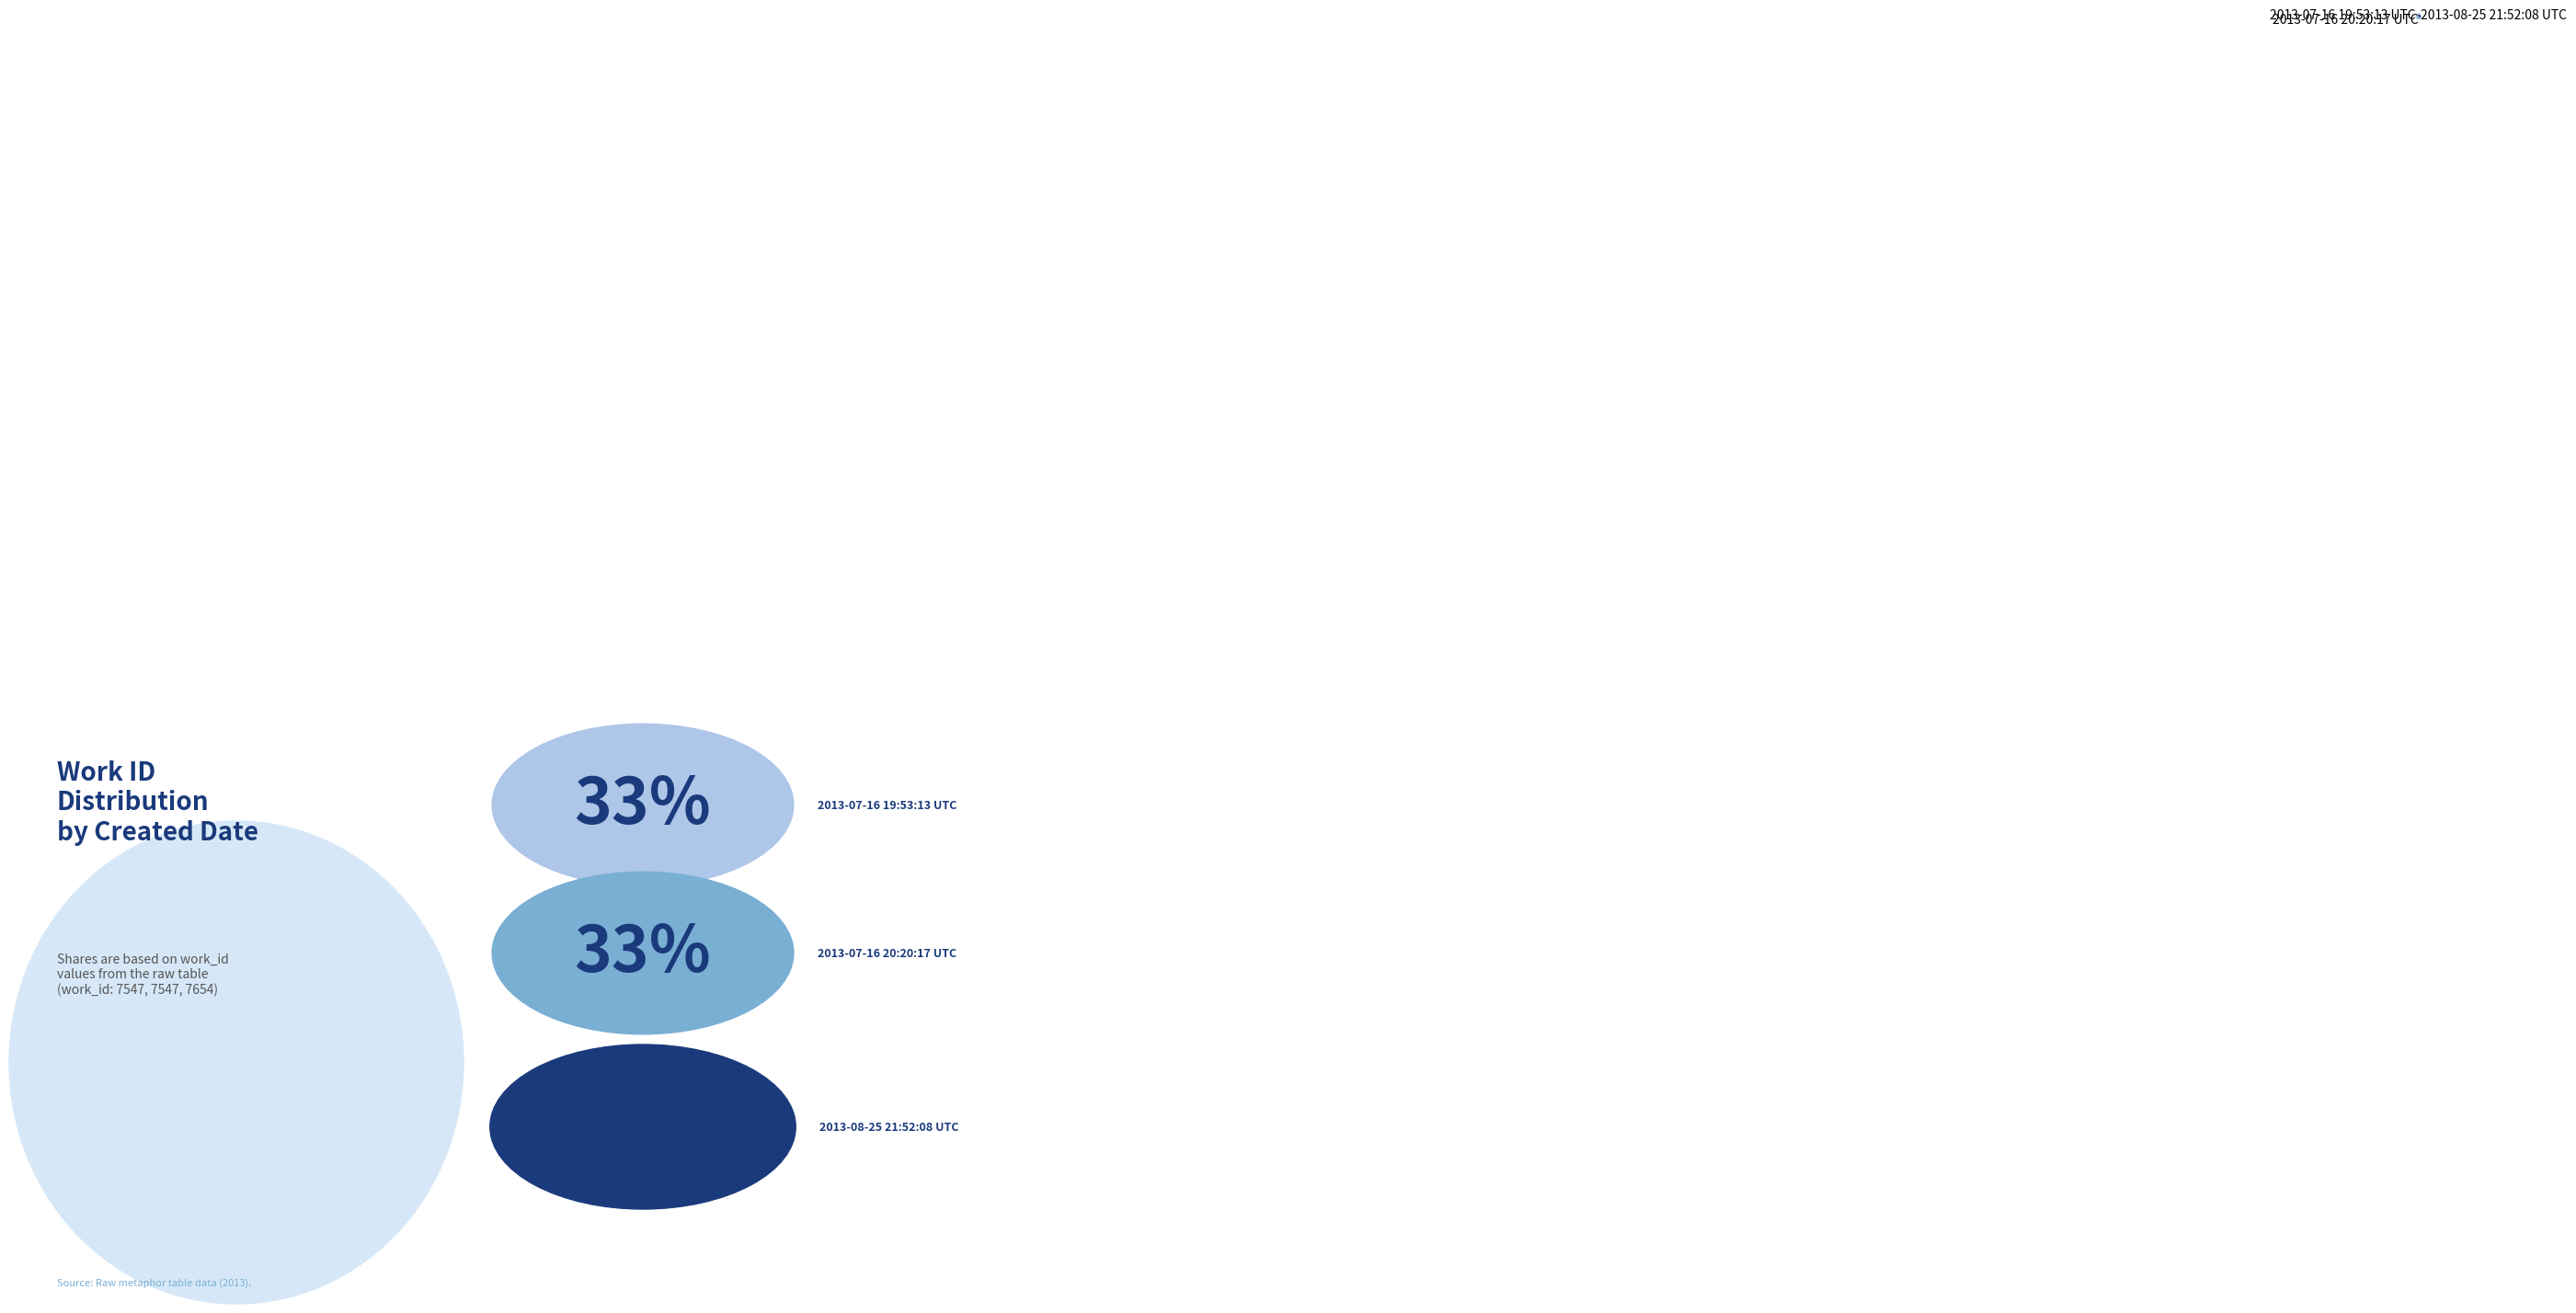

Is 2013-08-25 21:52:08 UTC the majority of the pie?

No